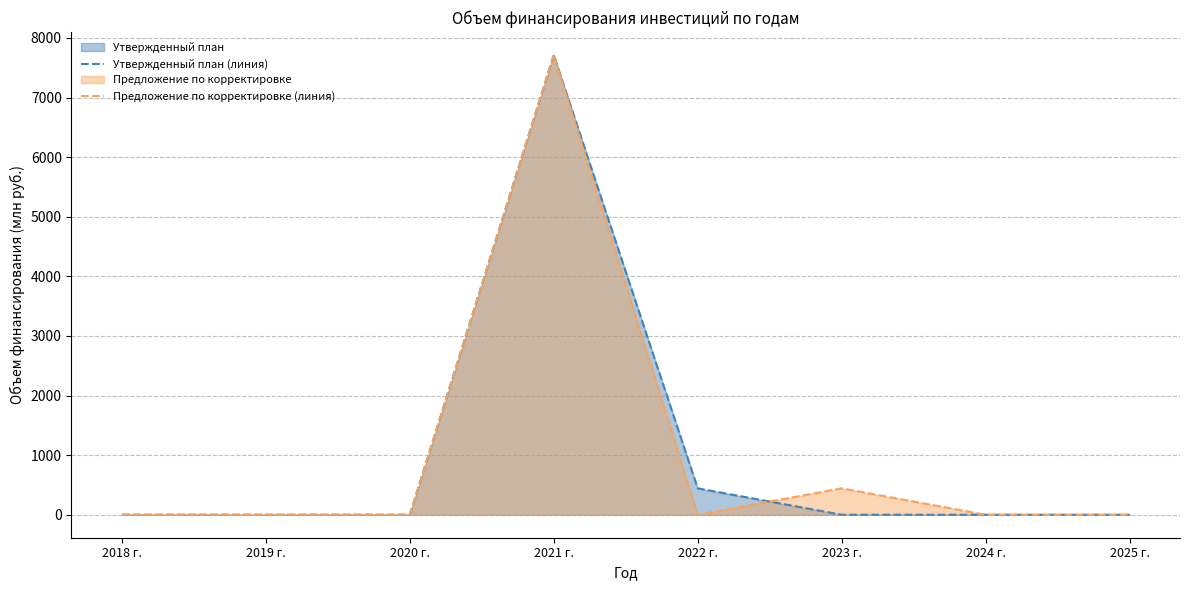

Between 2019 г. and 2020 г., which series saw the biggest shift?

Утвержденный план (линия)